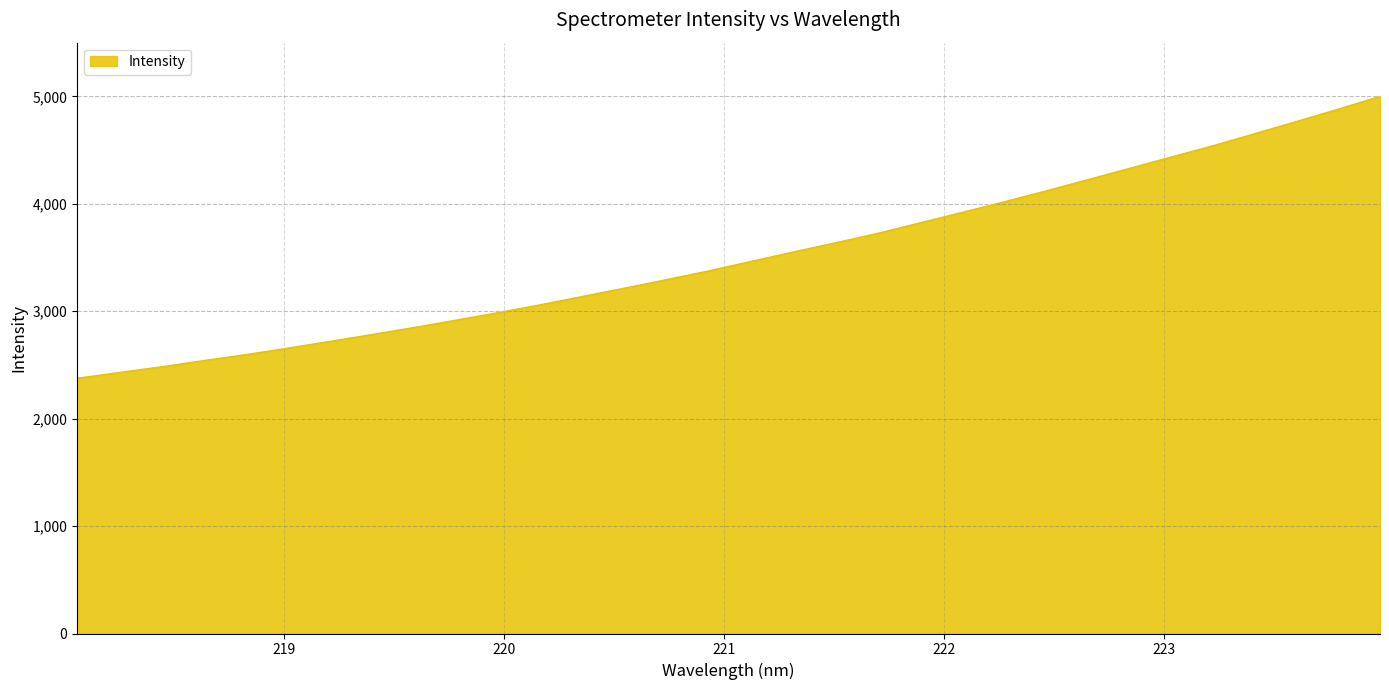

What is the greatest value displayed?

5000.0